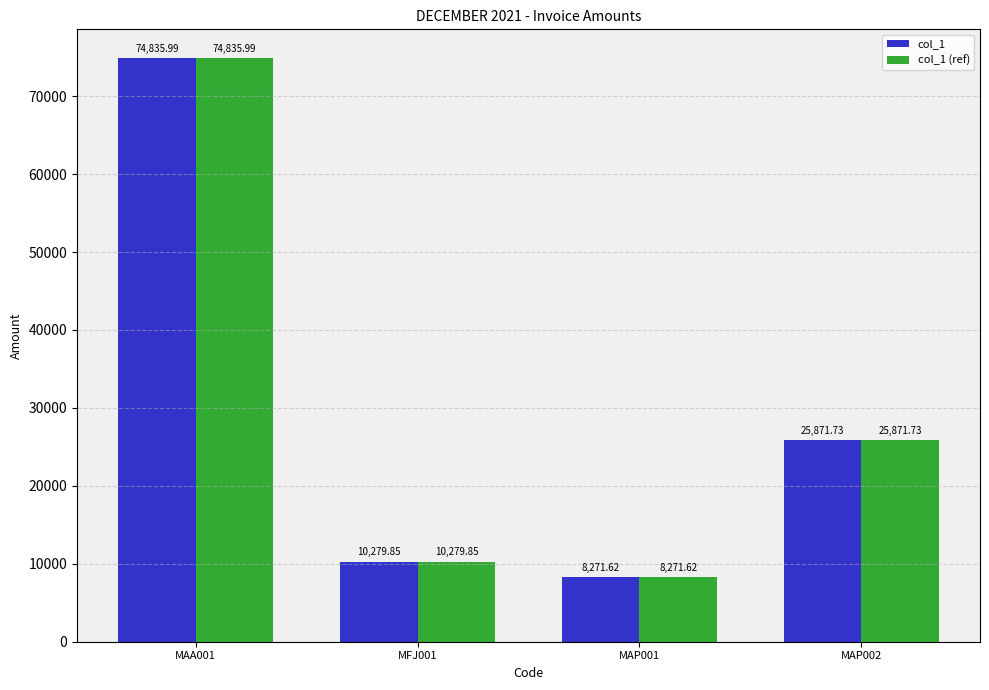

How many bars are there in each group?

2